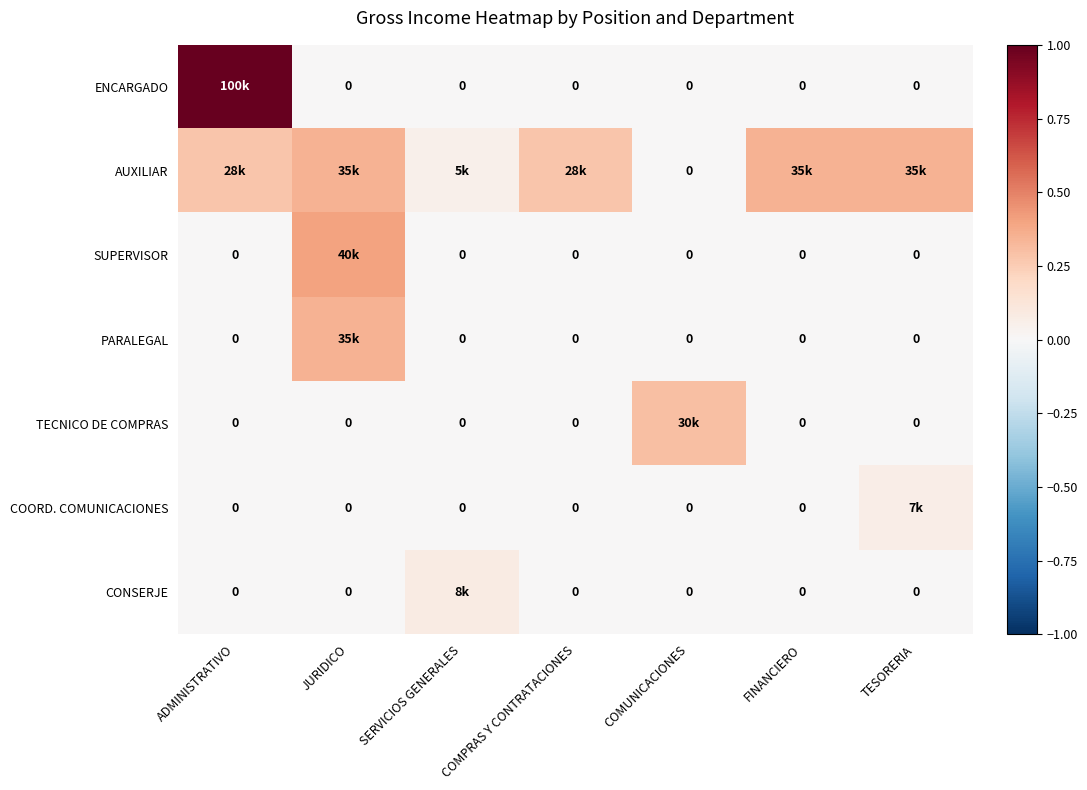

What is the difference between the highest and lowest values at TESORERIA?

0.3